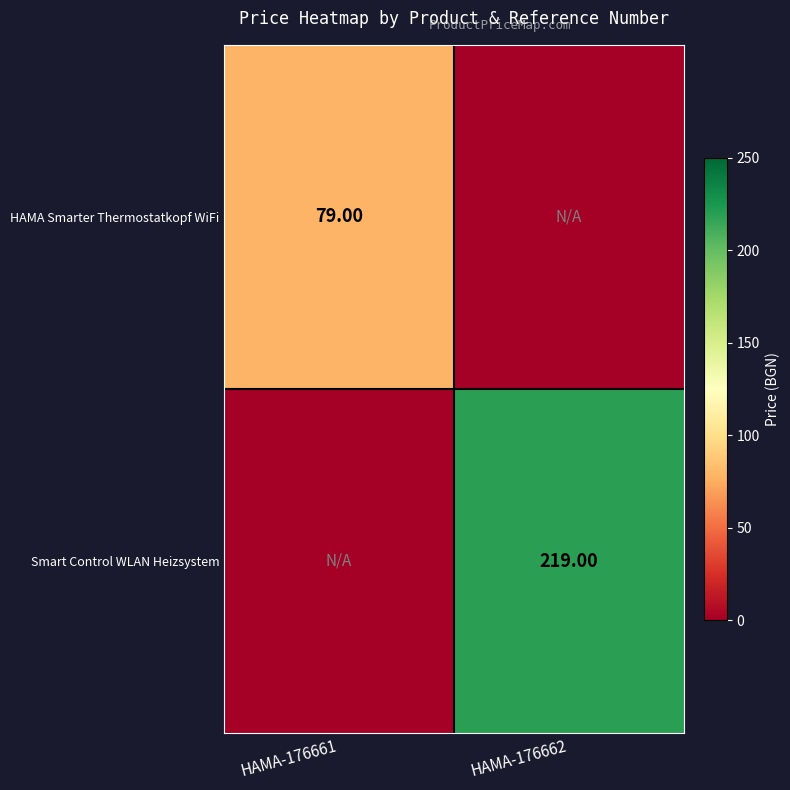

Which series has the largest total across all categories?

Smart Control WLAN Heizsystem